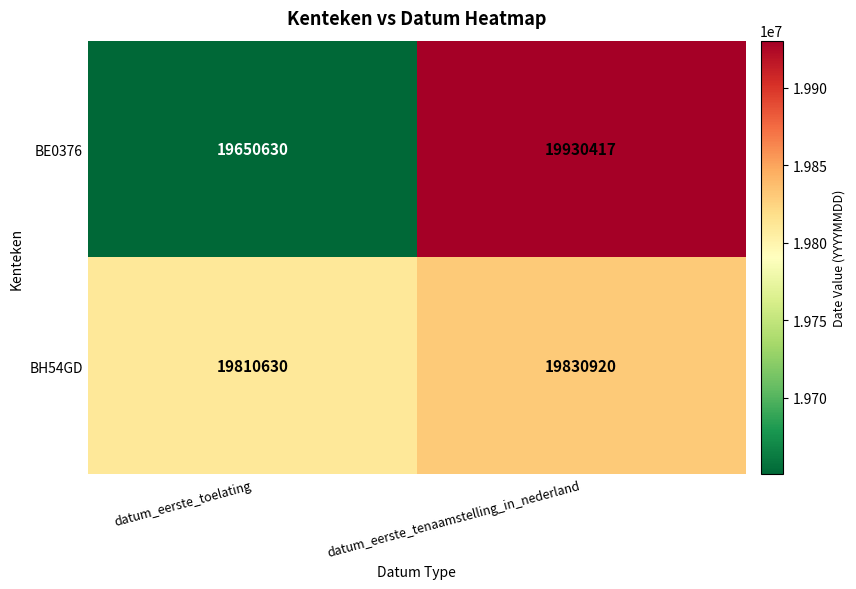

What is the difference between the maximum and minimum values in the BH54GD series?

20290